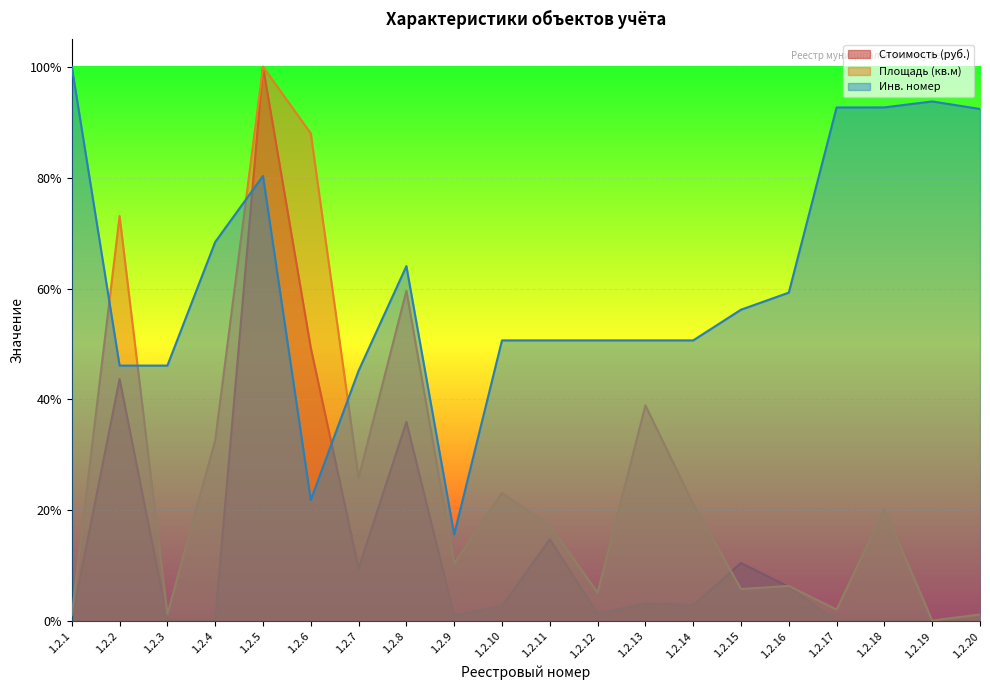

Rank the series by their maximum value, from highest to lowest.

Стоимость (руб.), Площадь (кв.м), Инв. номер